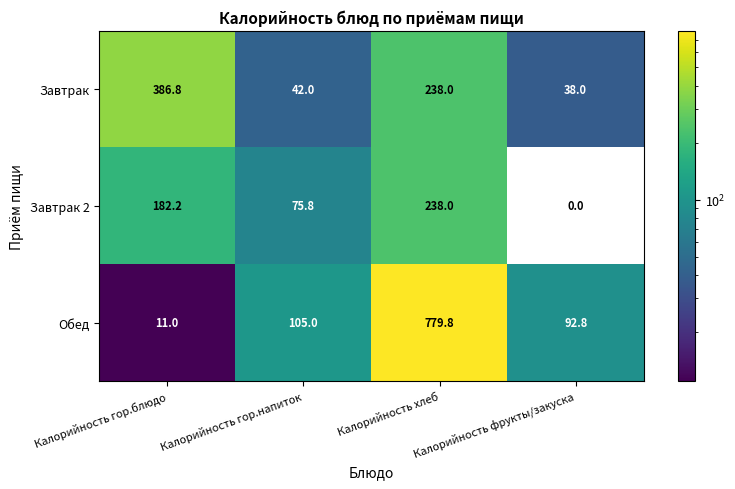

True or false: Завтрак has a value of 386.8 at Калорийность гор.блюдо.

True